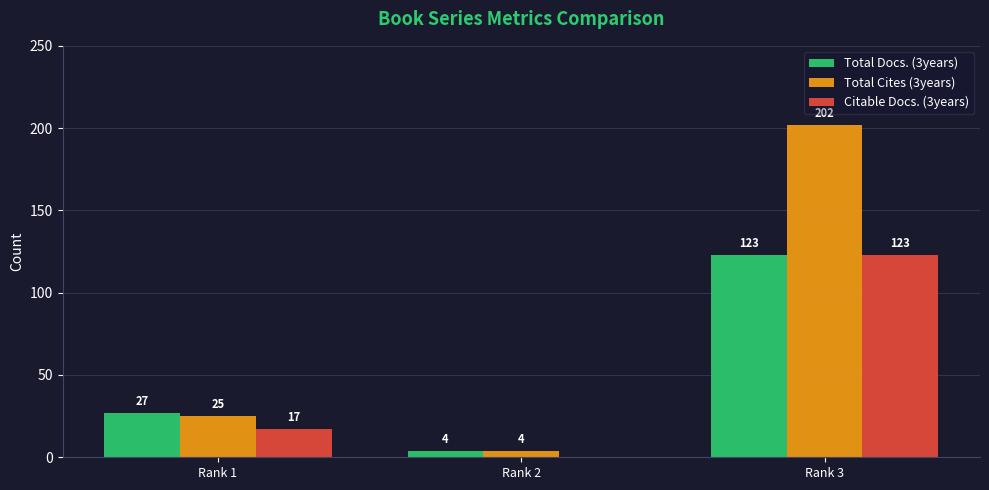

At which label is Total Cites (3years) closest to 103?

Rank 1